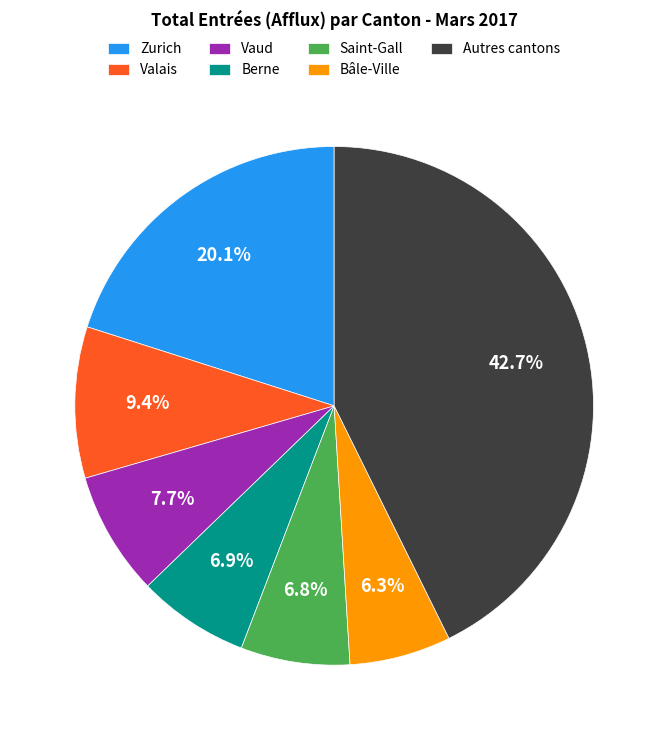

Which category has the biggest portion of the pie?

Autres cantons